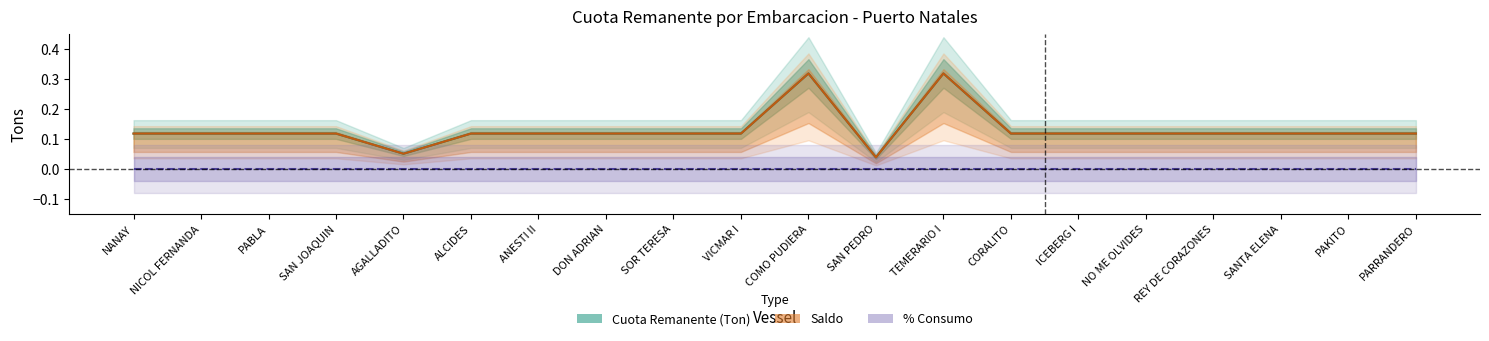

In Cuota Remanente (Ton), how many points are higher than both neighbors (excluding endpoints)?

2